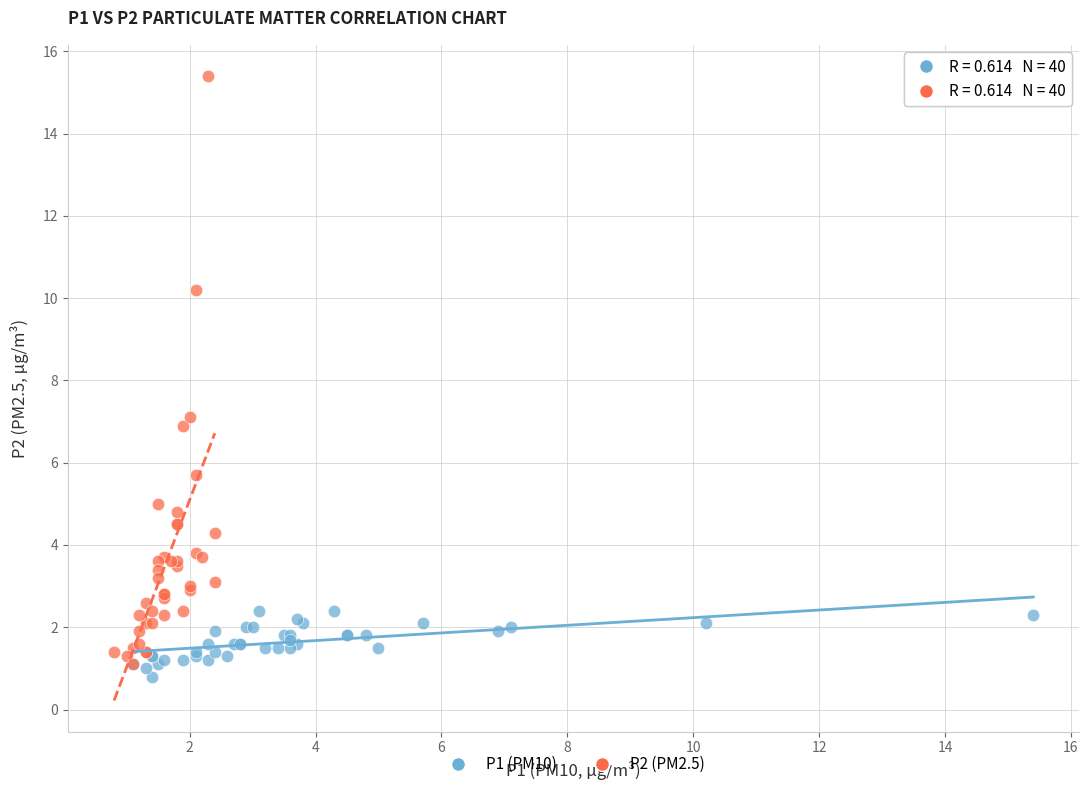

Which series has the widest spread of Y values?

P2 (PM2.5)